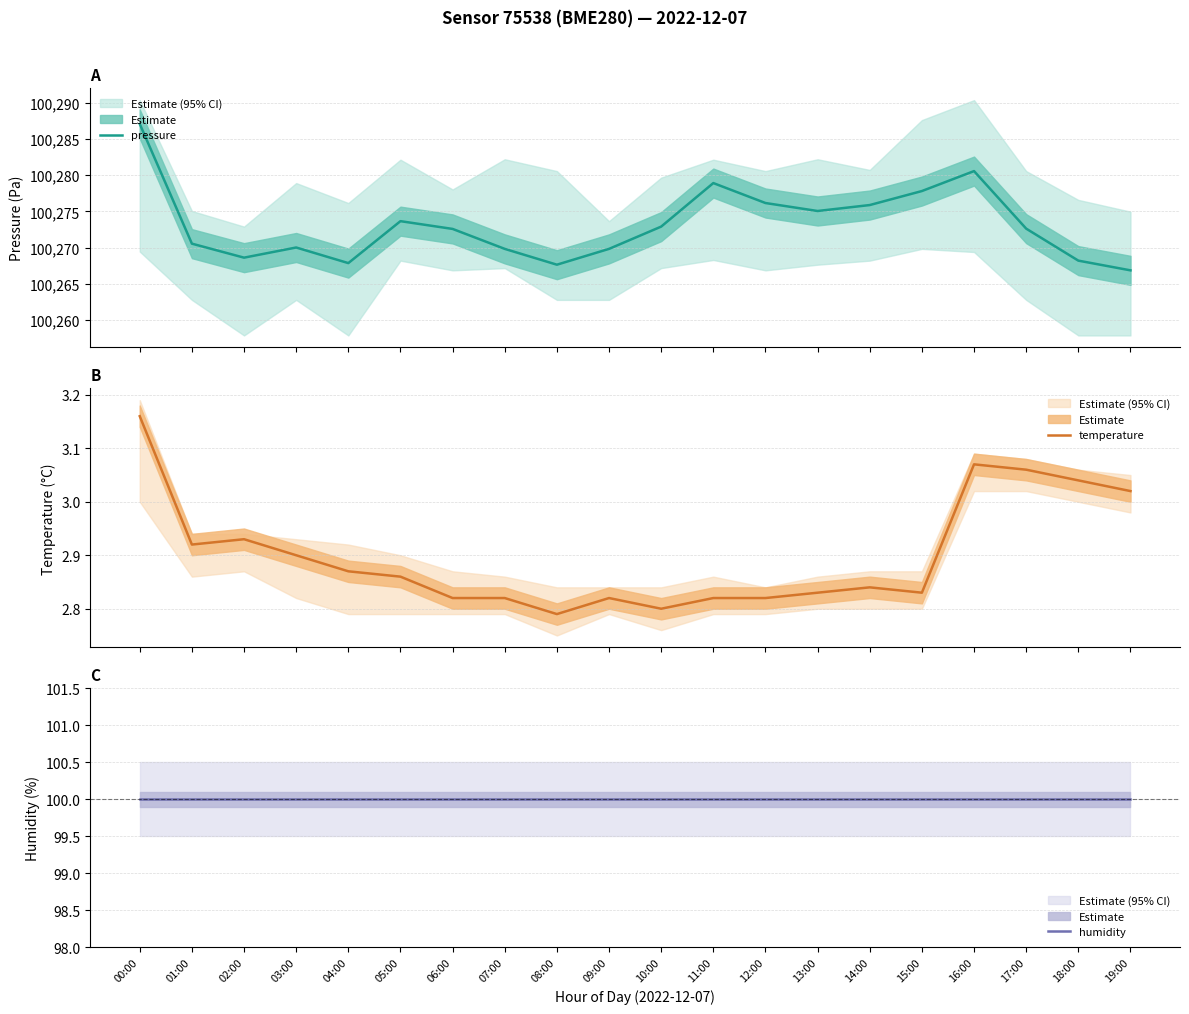

How many lines are shown in the chart?

3